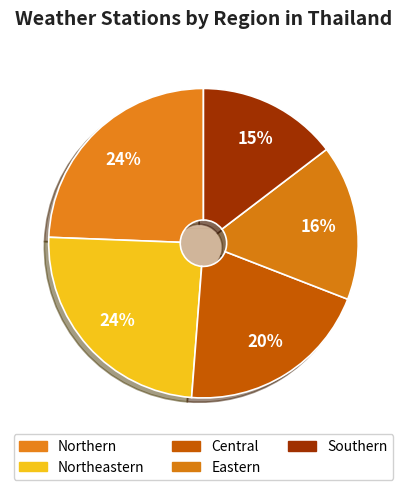

To the nearest percent, what percentage of the pie is Northern?

24%